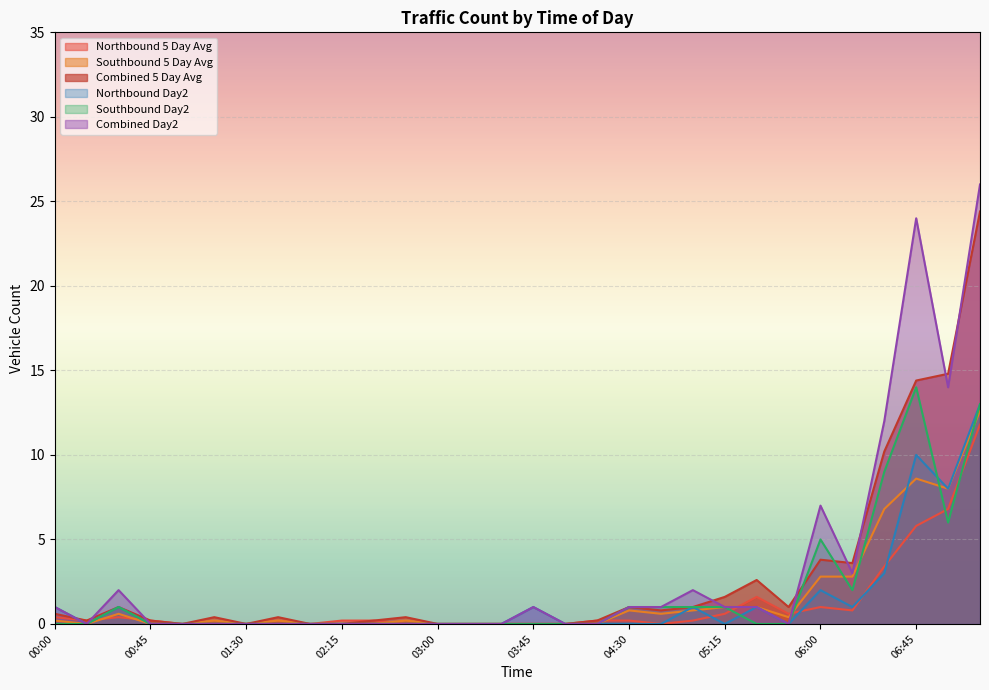

What is the difference between the second highest and second lowest values in the Southbound Day2 series?

13.0